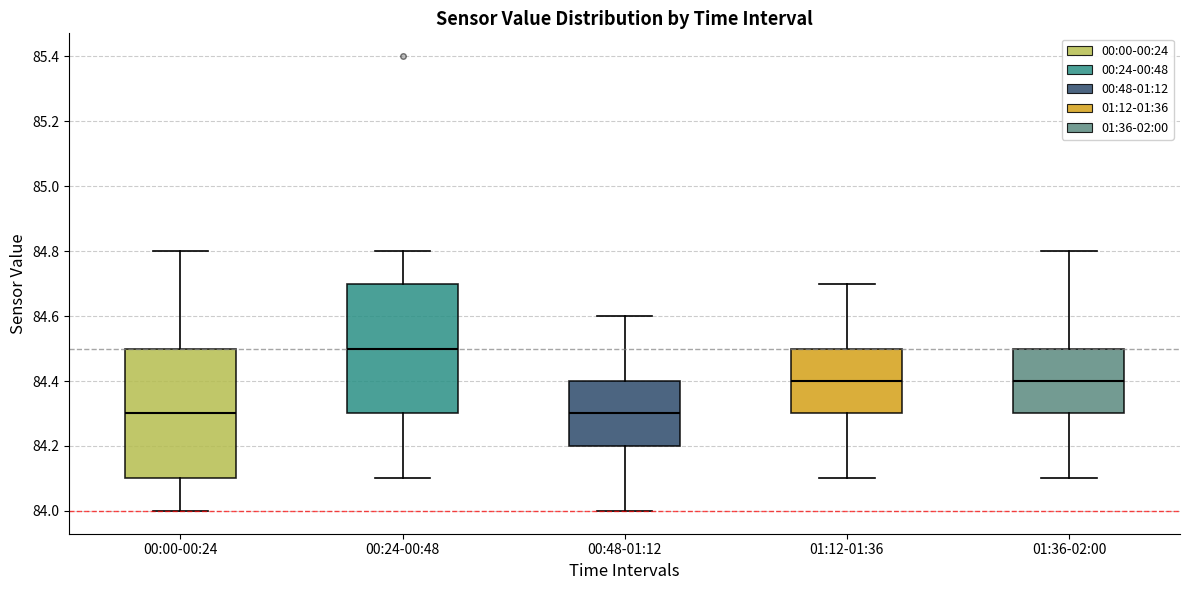

Which box's median line is the highest?

00:24-00:48